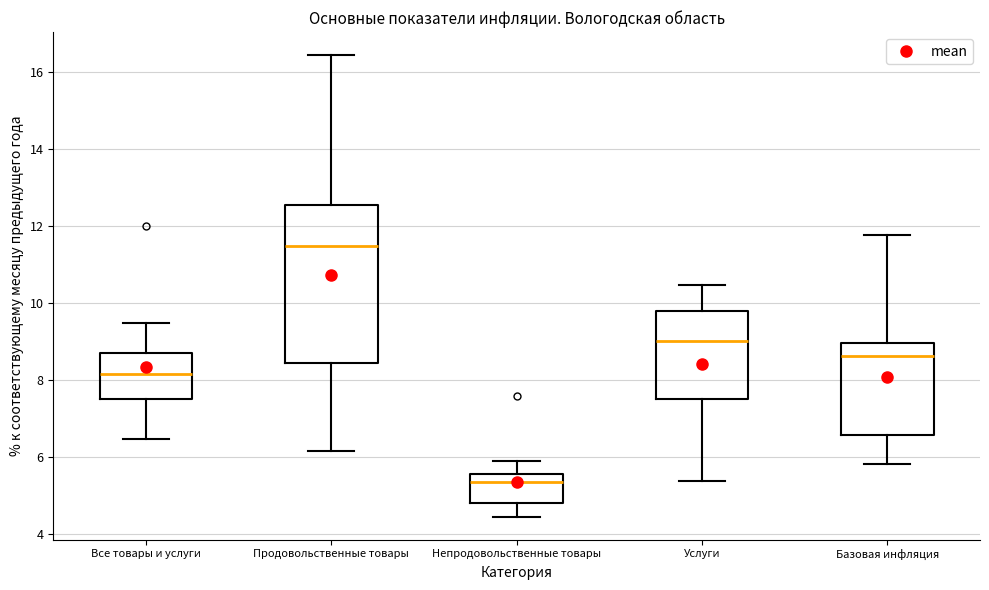

Reading left to right, transcribe this box plot: for each box, give where its median line is, the range the box spans, and where its two whiskers end, as read against the y-axis. The values are not printed on the chart, so give them approximately, as read against the axis.

Все товары и услуги: median 8.2, box 7.6 to 8.8, whiskers 6.4 to 9.4
Продовольственные товары: median 11.4, box 8.4 to 12.6, whiskers 6.2 to 16.4
Непродовольственные товары: median 5.4, box 4.8 to 5.6, whiskers 4.4 to 6.0
Услуги: median 9.0, box 7.6 to 9.8, whiskers 5.4 to 10.4
Базовая инфляция: median 8.6, box 6.6 to 9.0, whiskers 5.8 to 11.8